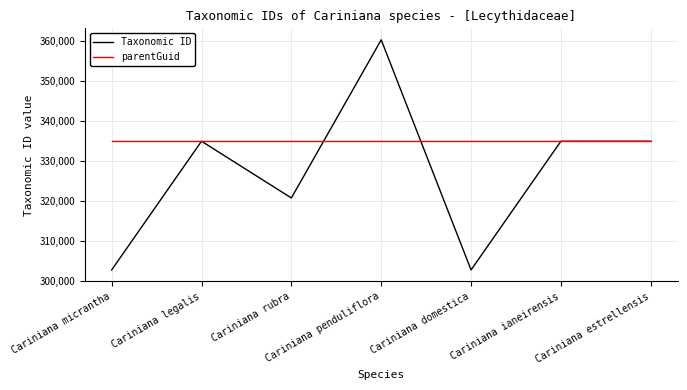

Rank the series by their average value, from lowest to highest.

Taxonomic ID, parentGuid